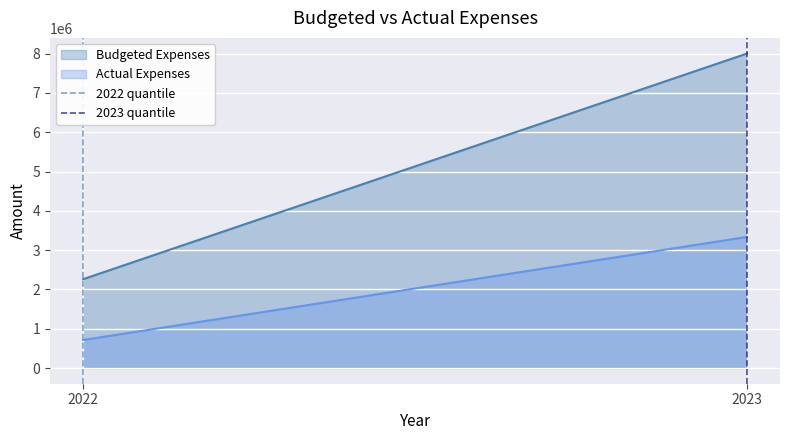

True or false: Actual Expenses and Budgeted Expenses cross at least once.

False